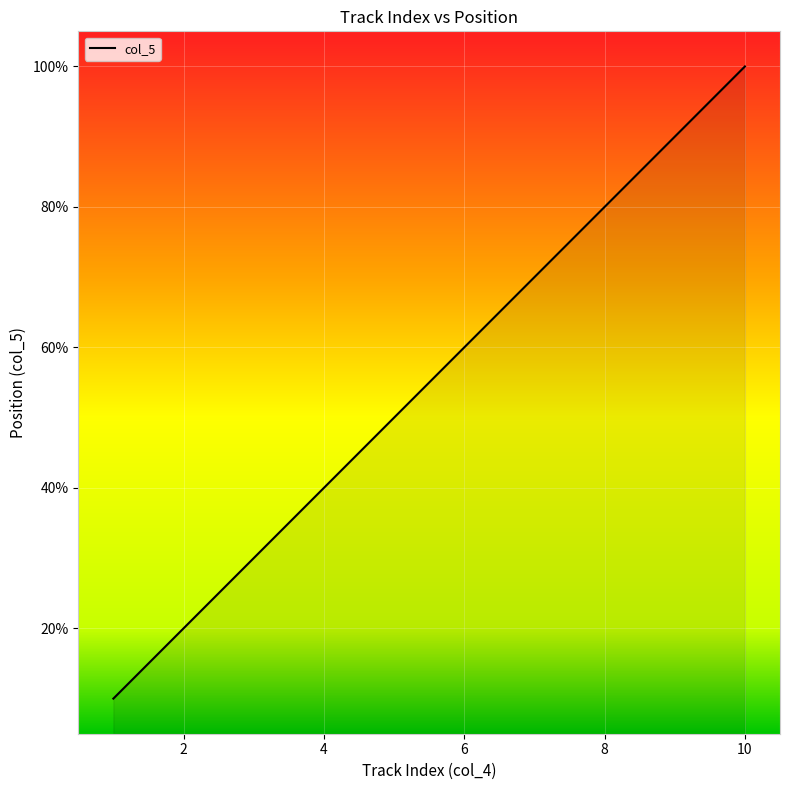

Is this an area chart (filled region under the line)?

Yes